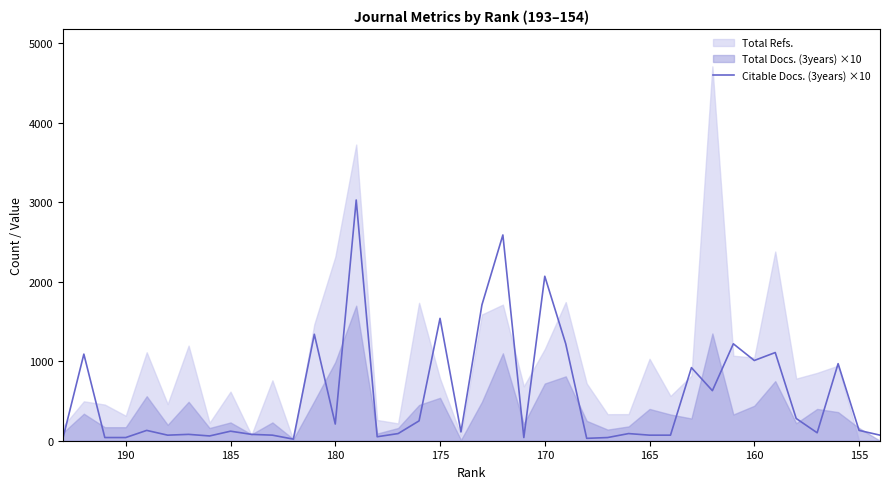

Where does the data first go above 120?

155